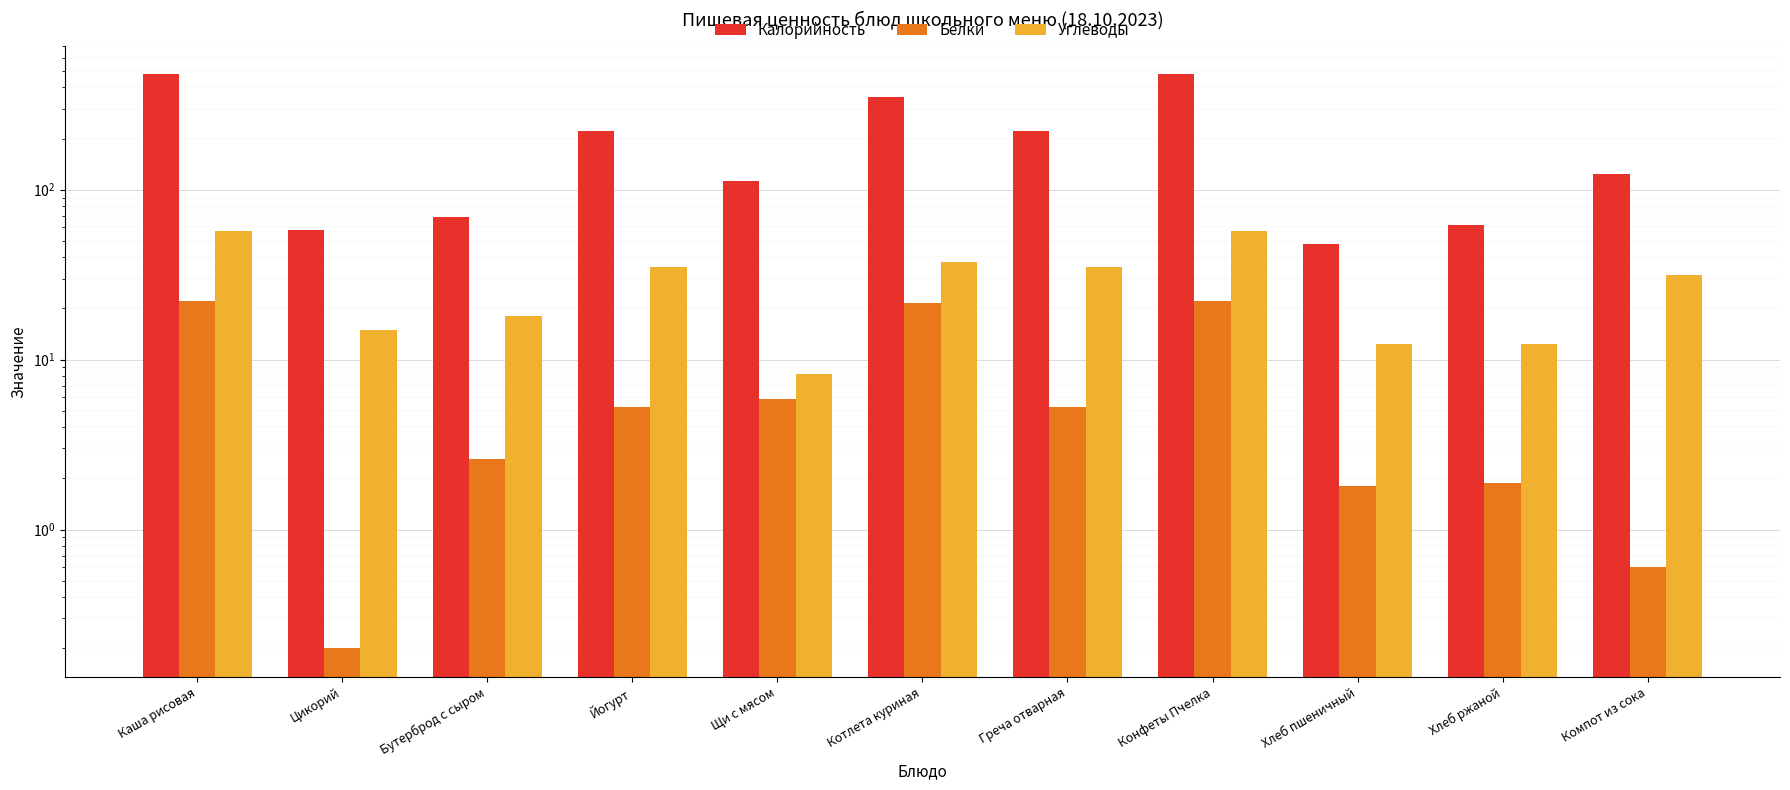

What value does the Калорийность series have at Хлеб ржаной?

62.0